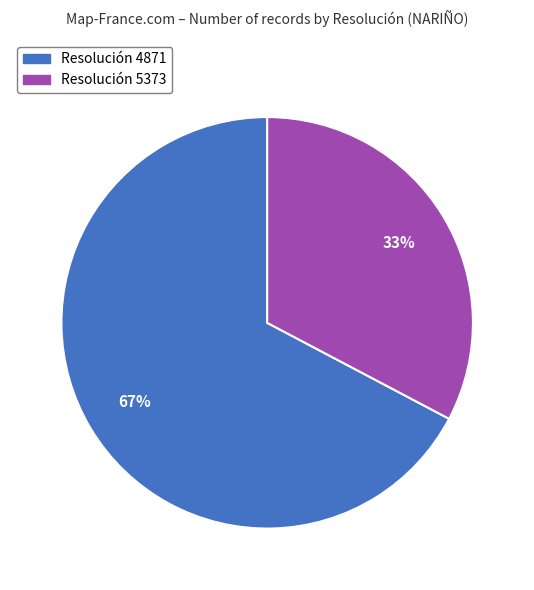

Does any single category account for the majority?

Yes